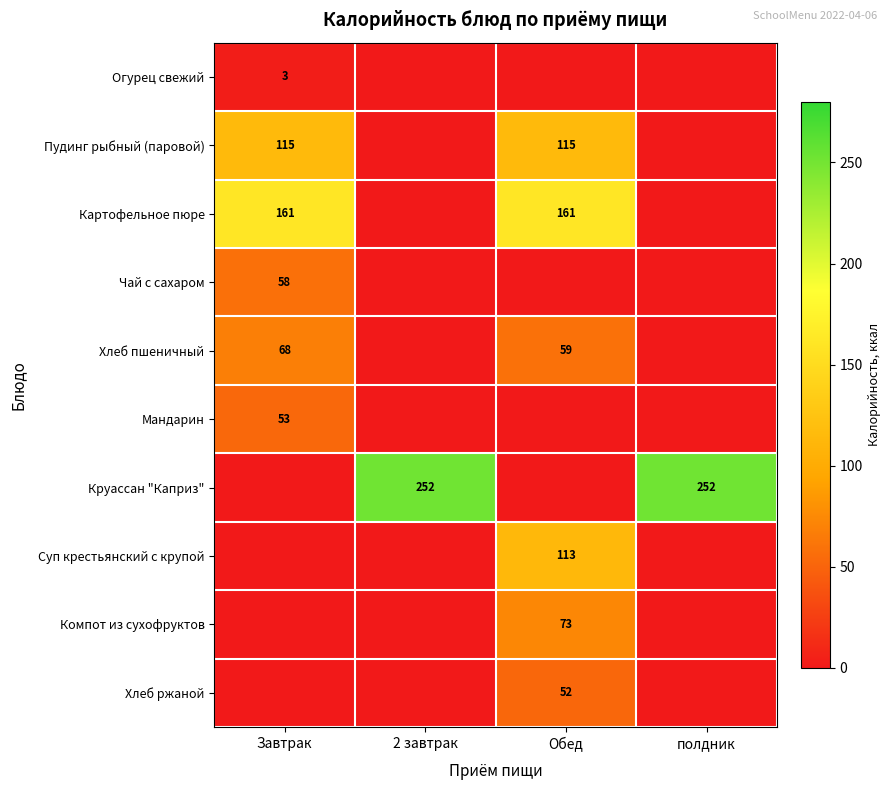

The Картофельное пюре series shows 161 at Завтрак. True or false?

True